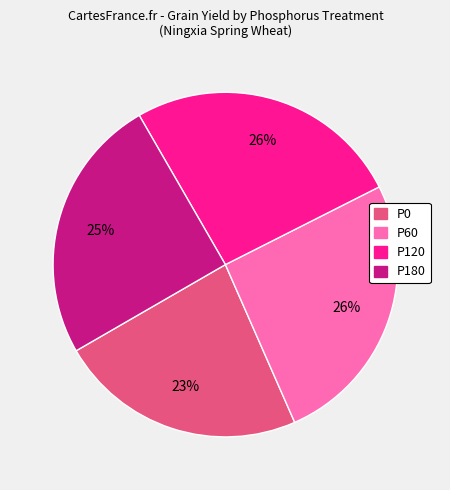

Which slice is the smallest?

P0